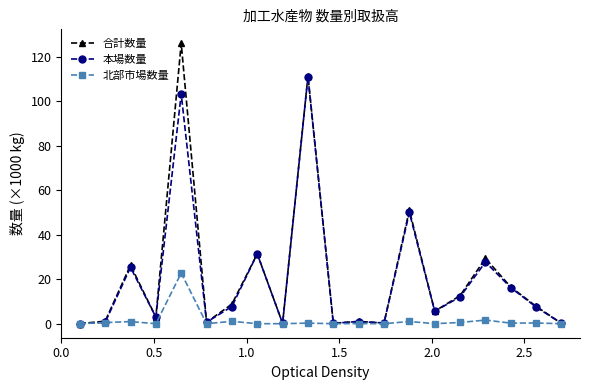

At how many categories does at least one series exceed 37?

3